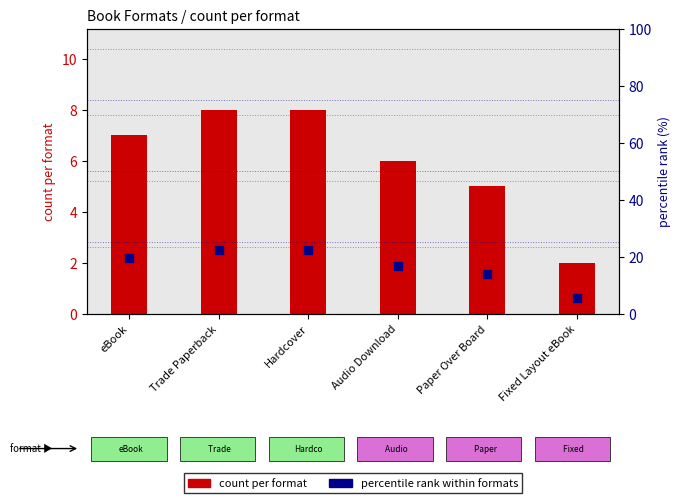

What is the total value across all series at Trade Paperback?

30.2